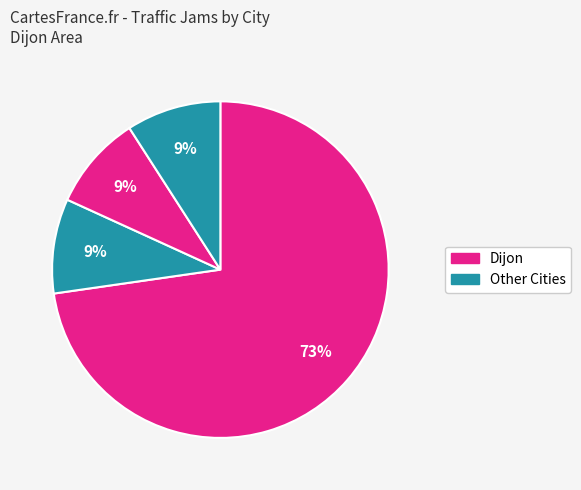

How many slices are in this pie chart?

4